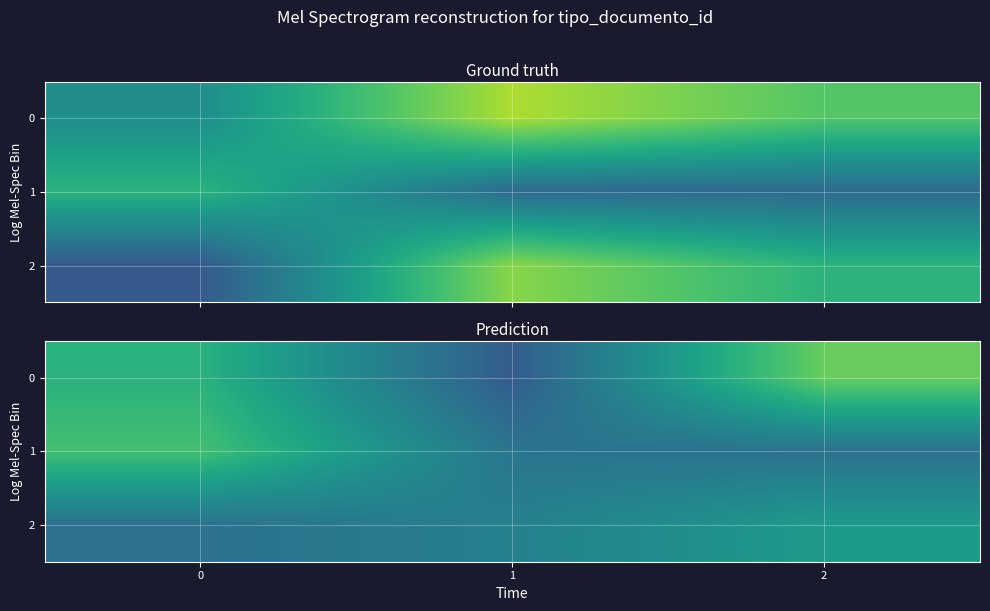

Is it true that 0 equals 246.4 at 2?

False